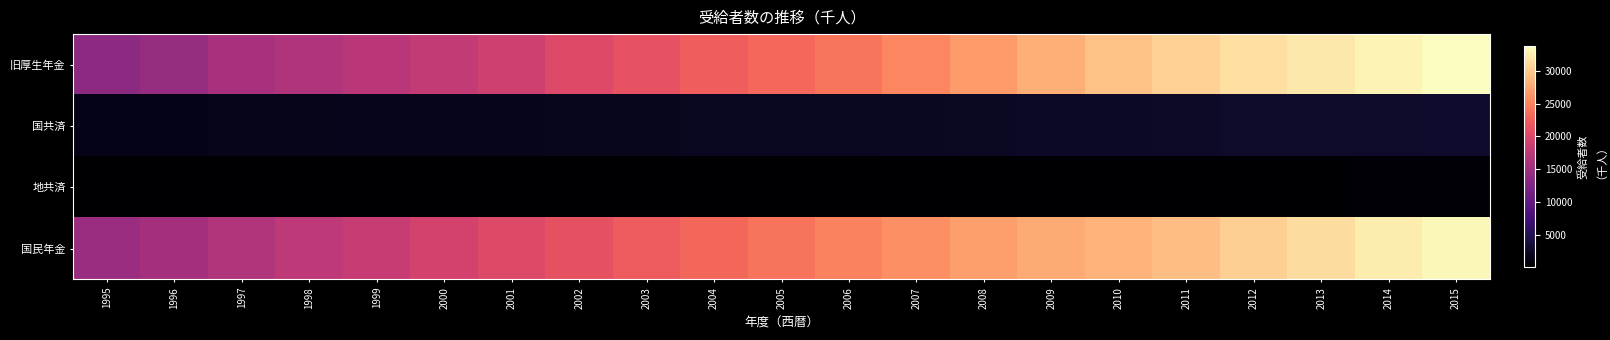

How many data points does each series have?

21